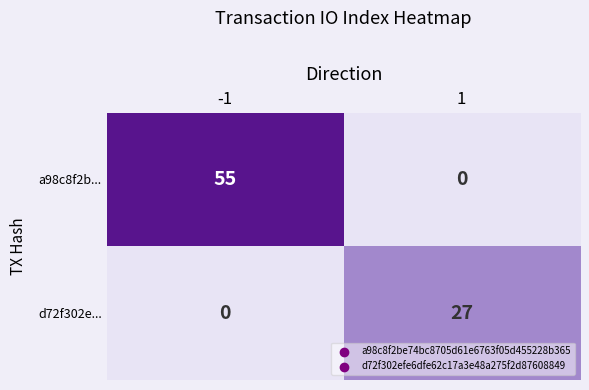

Reading right to left, list all the values displayed in this chart.

a98c8f2b...: 0	55
d72f302e...: 27	0